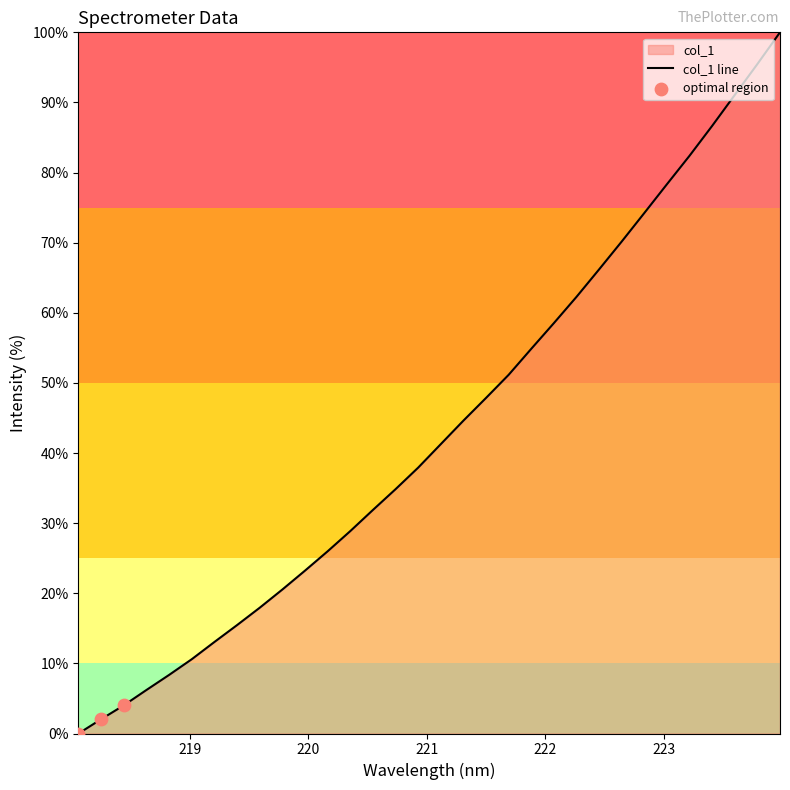

Which has a higher value, 221.3083 or 223.0264?

223.0264